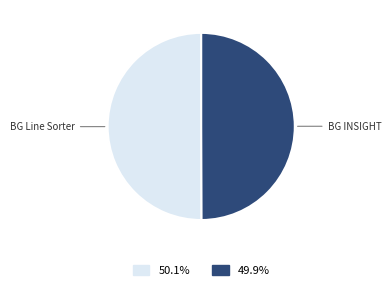

How many slices are in this pie chart?

2